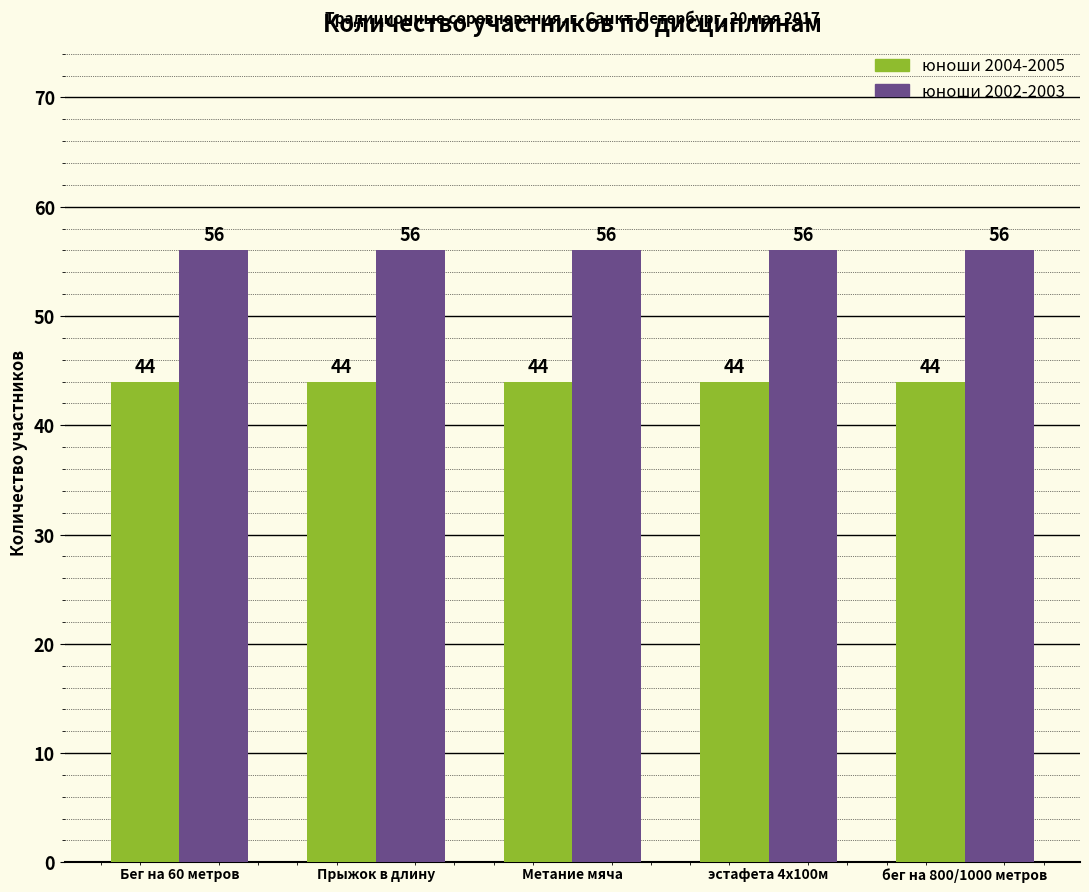

List the series in order of their overall mean, lowest first.

юноши 2004-2005, юноши 2002-2003